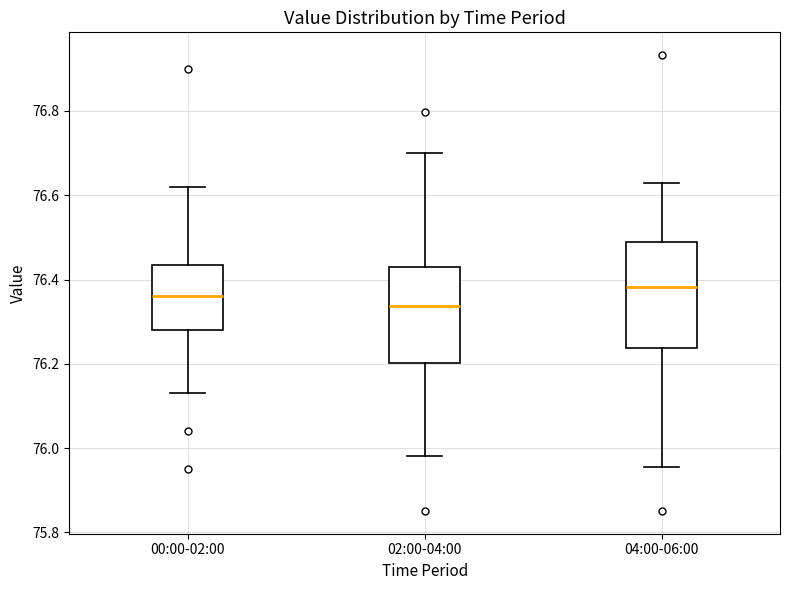

Reading left to right, transcribe this box plot: for each box, give where its median line is, the range the box spans, and where its two whiskers end, as read against the y-axis. The values are not printed on the chart, so give them approximately, as read against the axis.

00:00-02:00: median 76.36, box 76.28 to 76.44, whiskers 76.14 to 76.62
02:00-04:00: median 76.34, box 76.20 to 76.42, whiskers 75.98 to 76.70
04:00-06:00: median 76.38, box 76.24 to 76.48, whiskers 75.96 to 76.62